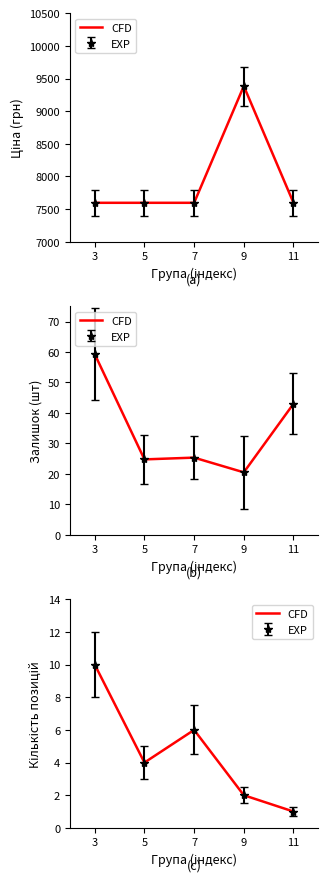

What is the difference between the values at 7 and 3?

4